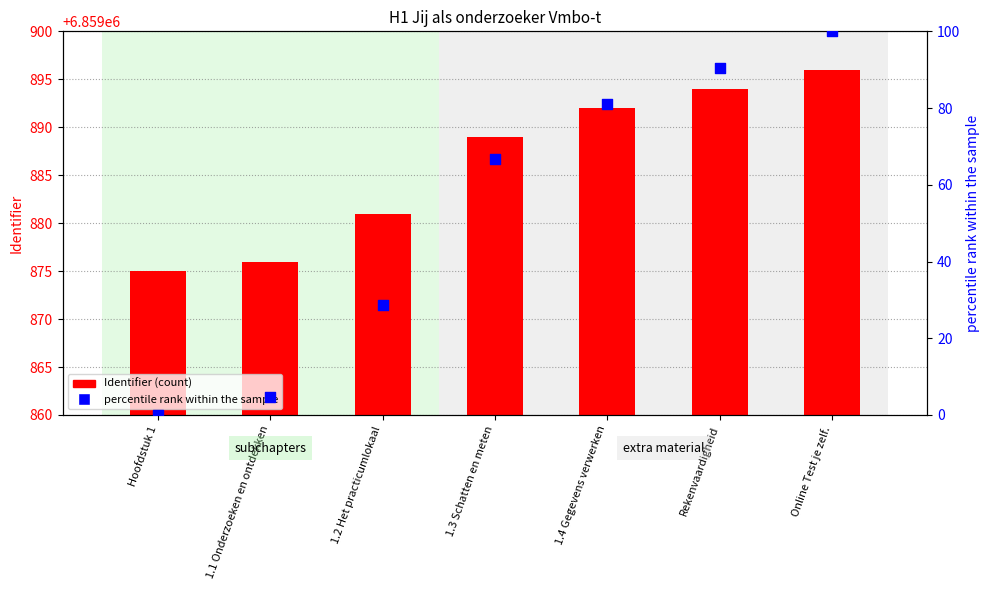

Which series has the largest total across all categories?

Identifier (count)